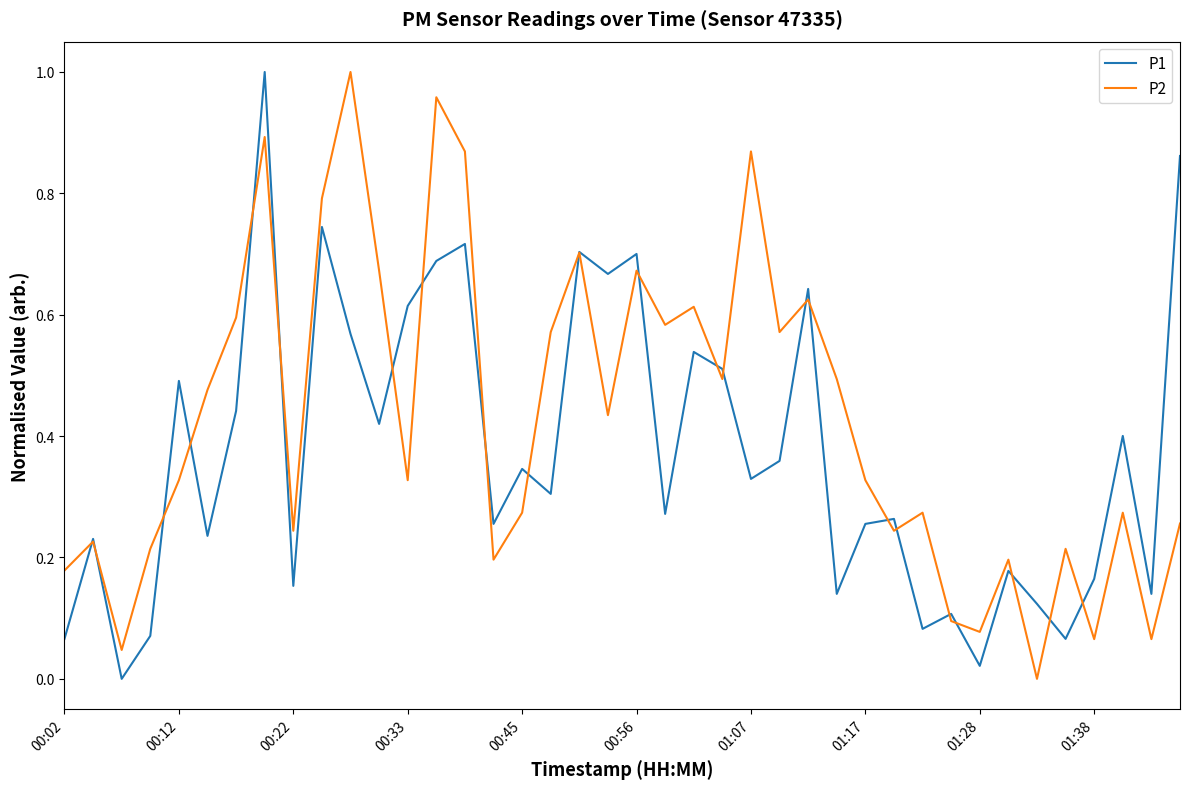

Rank the series by their average value, from lowest to highest.

P1, P2